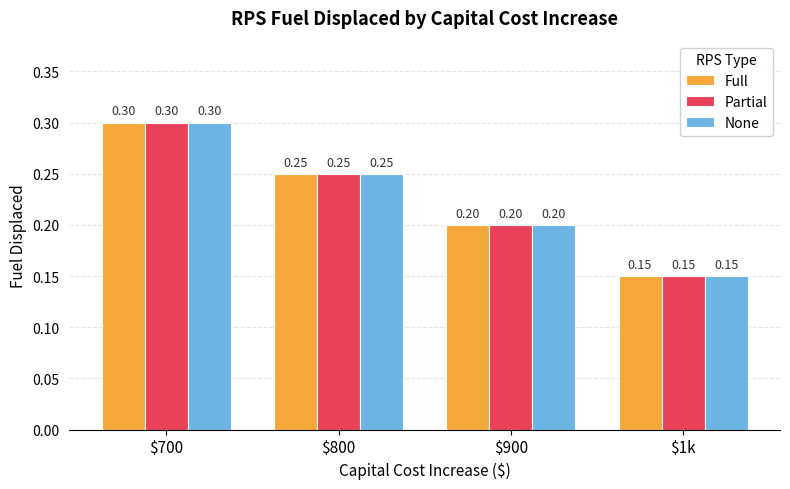

At which category is the sum across all series the highest?

$700